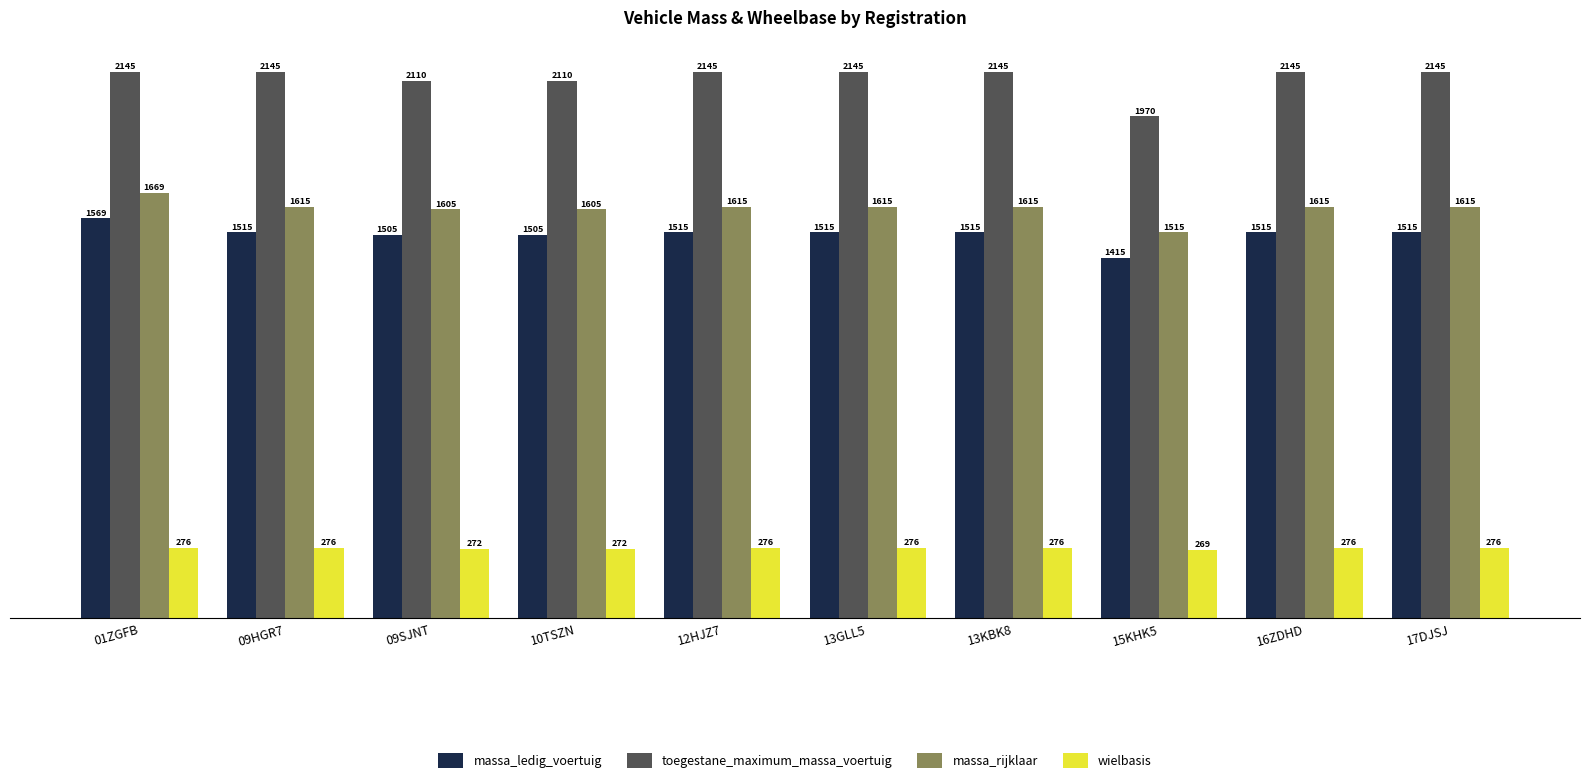

What is the difference between the highest and lowest values at 13GLL5?

1869